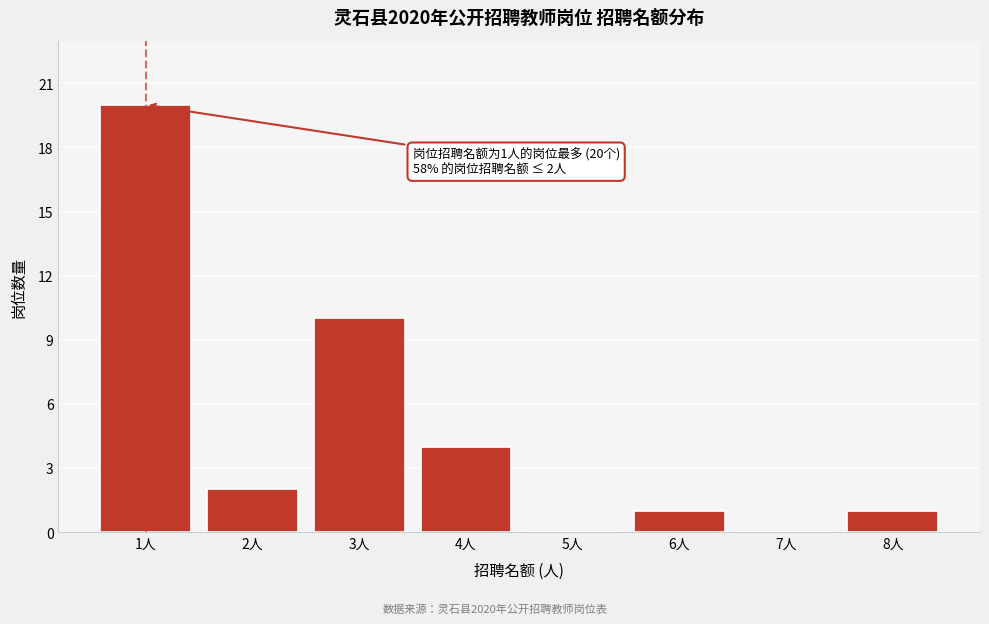

Reading left to right, transcribe all the data shown in this chart.

1人=20	2人=2	3人=10	4人=4	5人=0	6人=1	7人=0	8人=1